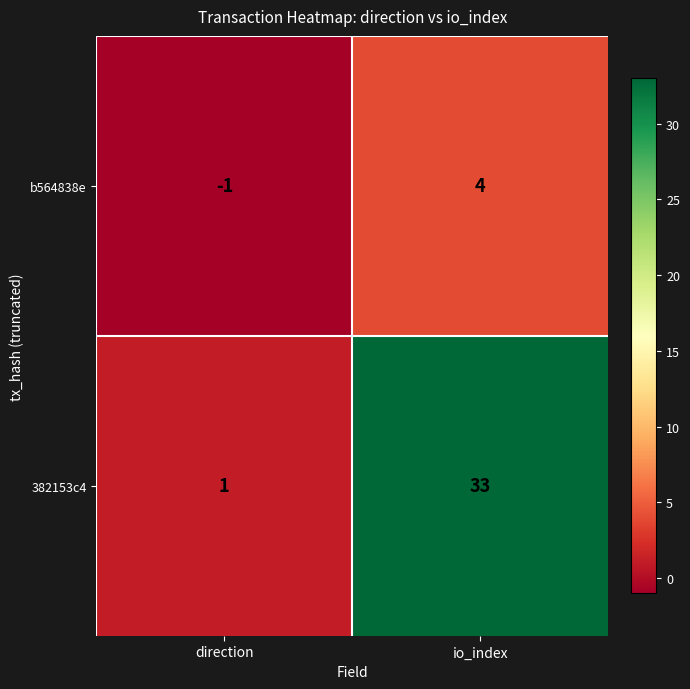

What is the spread (max minus min) of values at io_index?

29